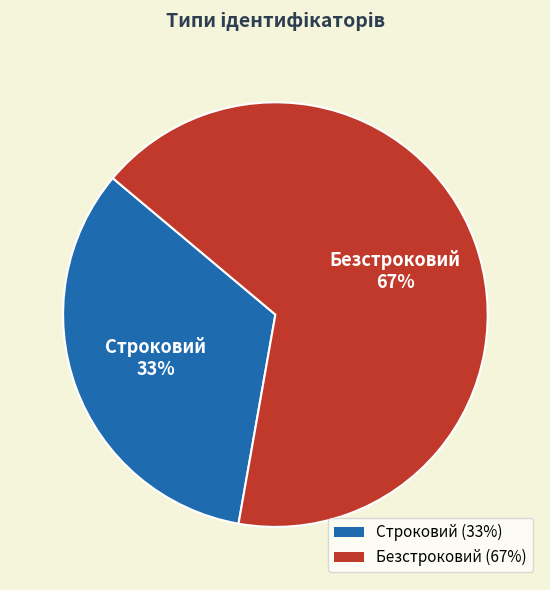

Does any single category account for the majority?

Yes